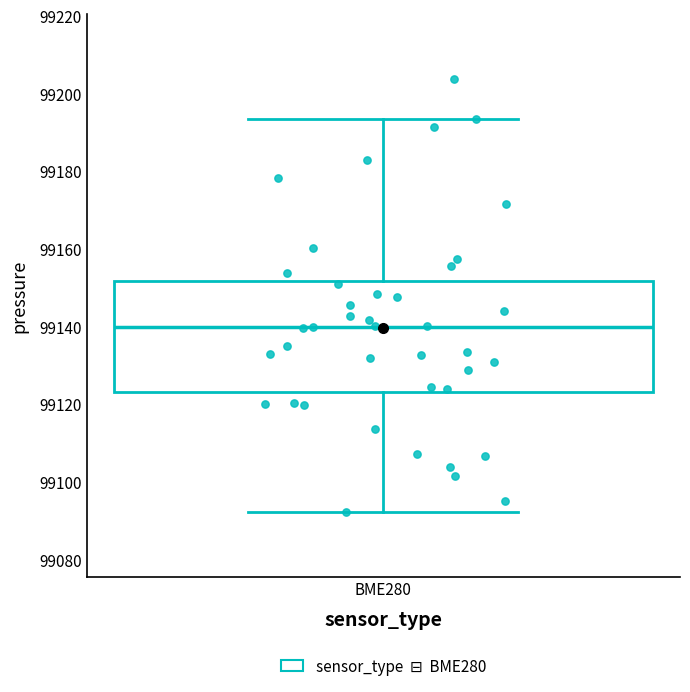

Read this box plot against the y-axis: the position of the median line, the range covered by the box, and the ends of both whiskers. The values are not printed on the chart, so give them approximately, as read against the axis.

median 99140, box 99124 to 99152, whiskers 99092 to 99194